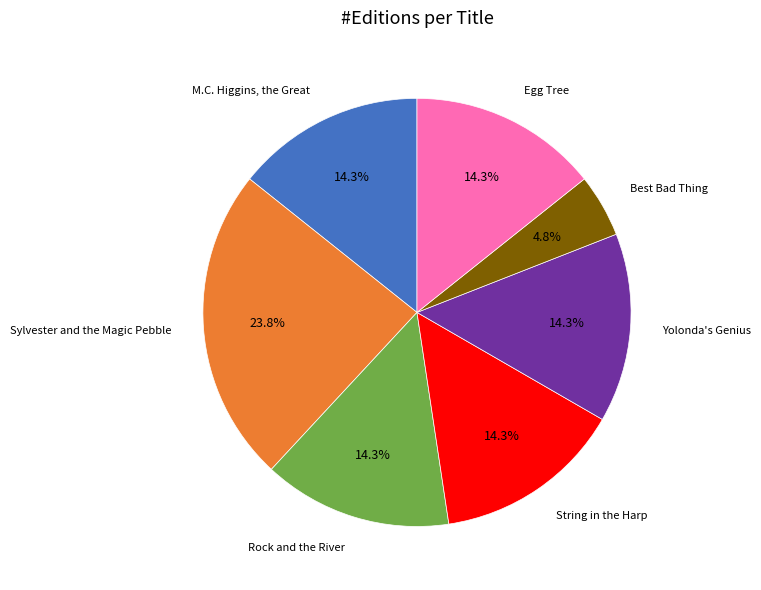

Between Rock and the River and Best Bad Thing, which is larger?

Rock and the River